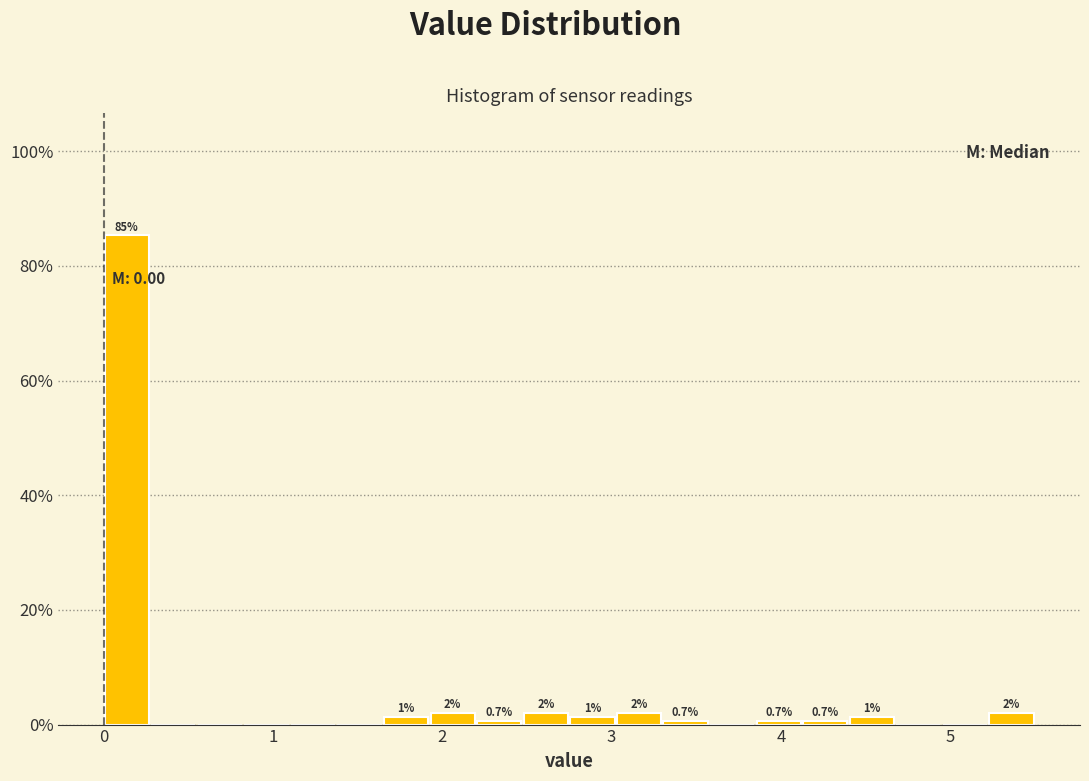

Read against the x-axis, roughly where is the centre of the tallest bar?

0.1